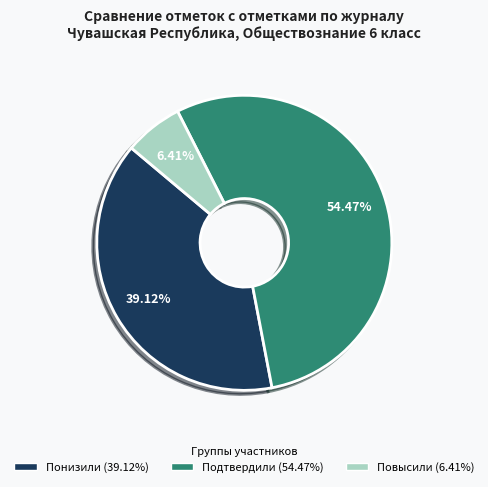

Is there any slice that represents more than half of the pie?

Yes